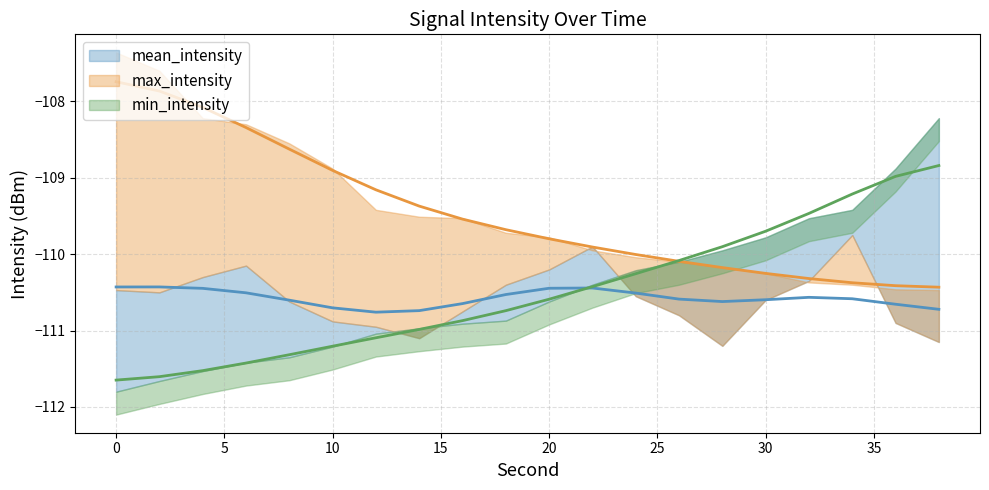

At which label is max_intensity closest to -109?

10